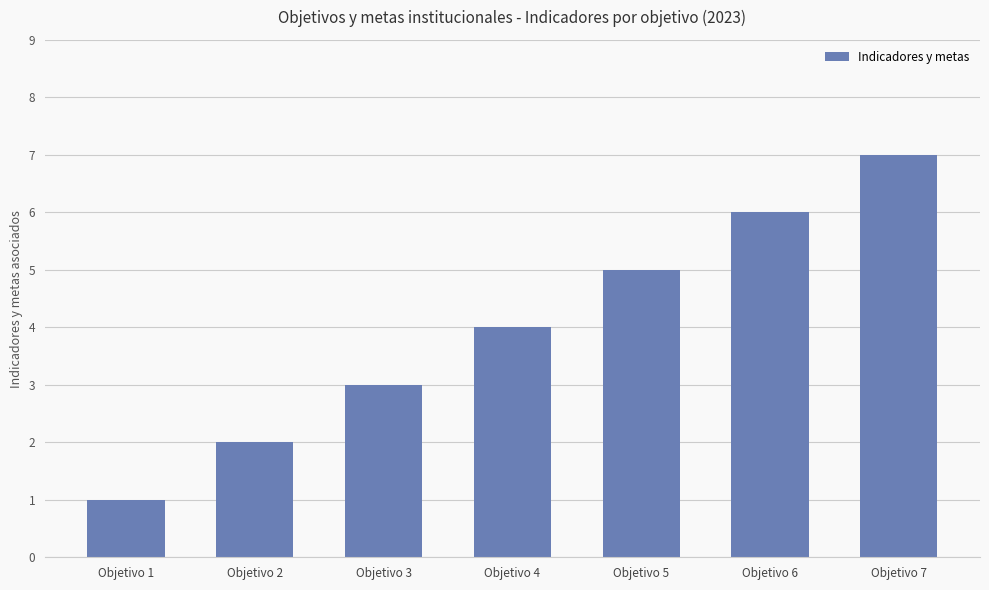

Reading left to right, extract all data points from this chart.

Objetivo 1=1	Objetivo 2=2	Objetivo 3=3	Objetivo 4=4	Objetivo 5=5	Objetivo 6=6	Objetivo 7=7